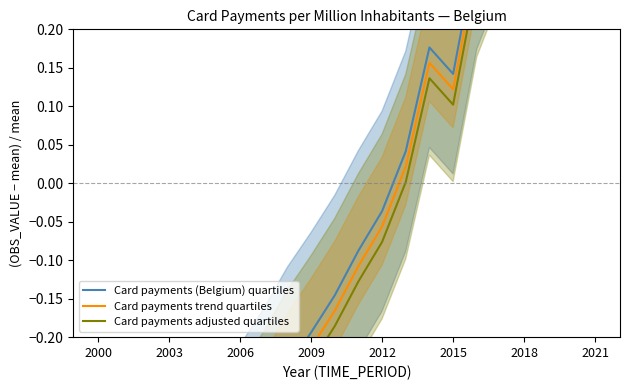

What is the label of the 4th point from the left?

2003